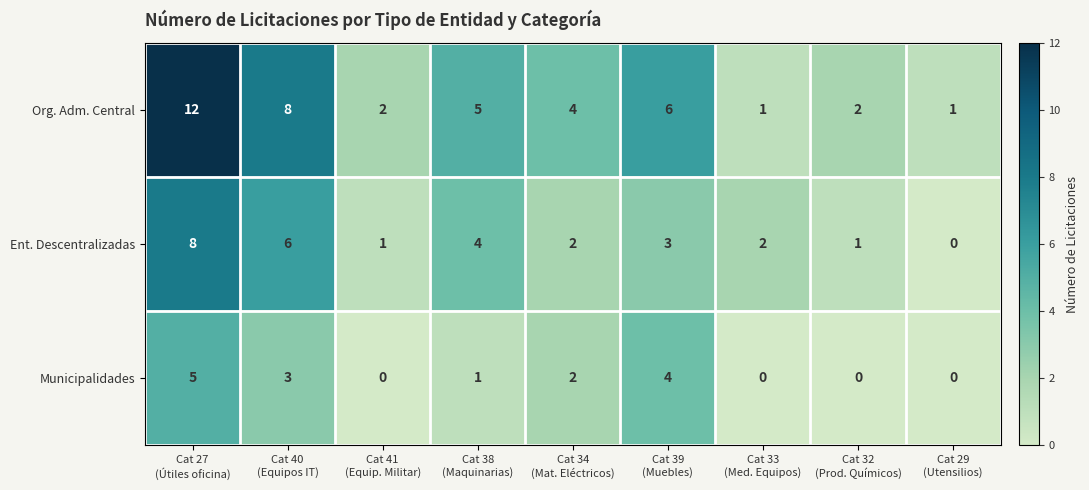

What is the greatest value displayed?

12